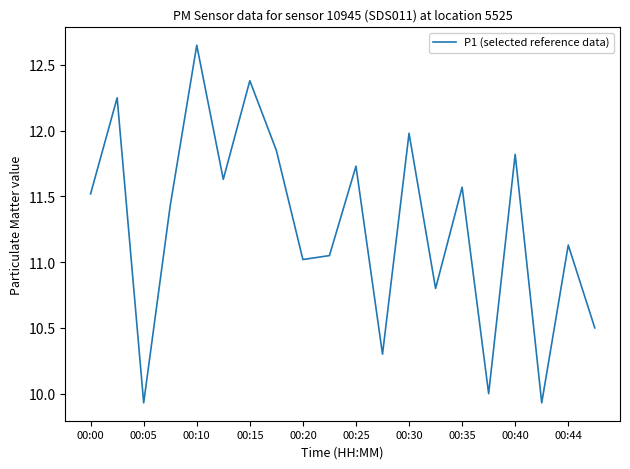

What is the change in value from 00:40 to 00:44?

-0.7